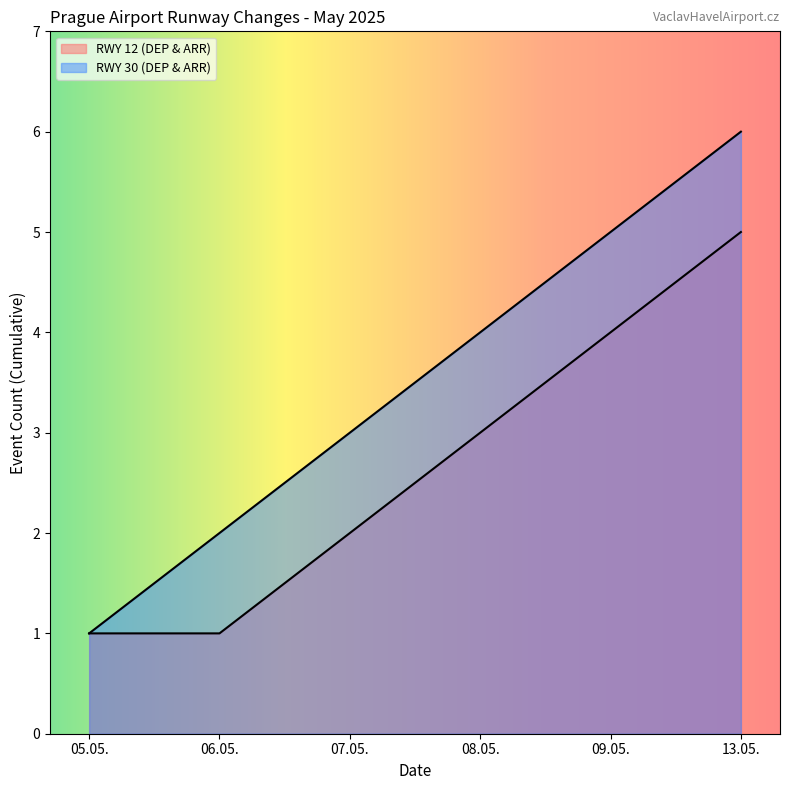

Rank the categories by RWY 30 (DEP) value from lowest to highest.

05.05., 06.05., 07.05., 08.05., 09.05., 13.05.